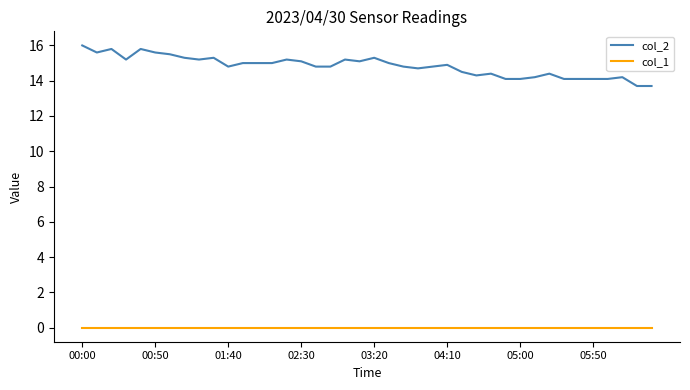

Reading left to right, list all the values displayed in this chart.

col_2: 16.0	15.6	15.8	15.2	15.8	15.6	15.5	15.3	15.2	15.3	14.8	15.0	15.0	15.0	15.2	15.1	14.8	14.8	15.2	15.1	15.3	15.0	14.8	14.7	14.8	14.9	14.5	14.3	14.4	14.1	14.1	14.2	14.4	14.1	14.1	14.1	14.1	14.2	13.7	13.7
col_1: 0.0	0.0	0.0	0.0	0.0	0.0	0.0	0.0	0.0	0.0	0.0	0.0	0.0	0.0	0.0	0.0	0.0	0.0	0.0	0.0	0.0	0.0	0.0	0.0	0.0	0.0	0.0	0.0	0.0	0.0	0.0	0.0	0.0	0.0	0.0	0.0	0.0	0.0	0.0	0.0